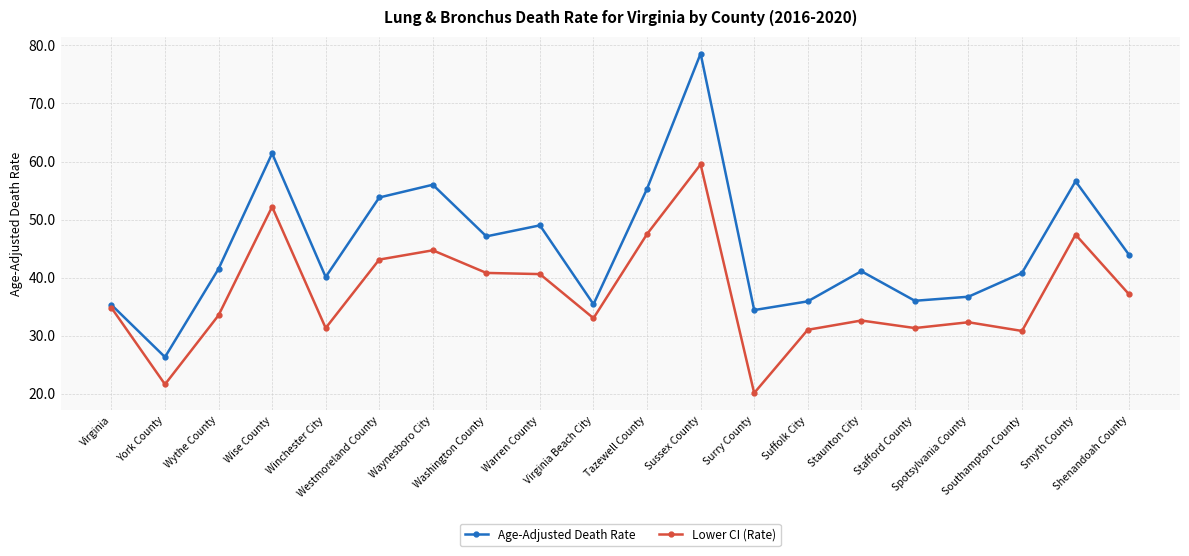

What position from the right is Smyth County?

2